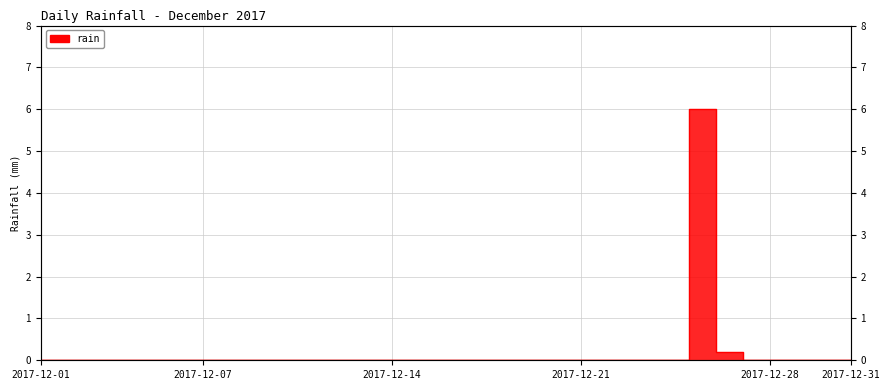

Does the chart display data point markers on the line(s)?

No